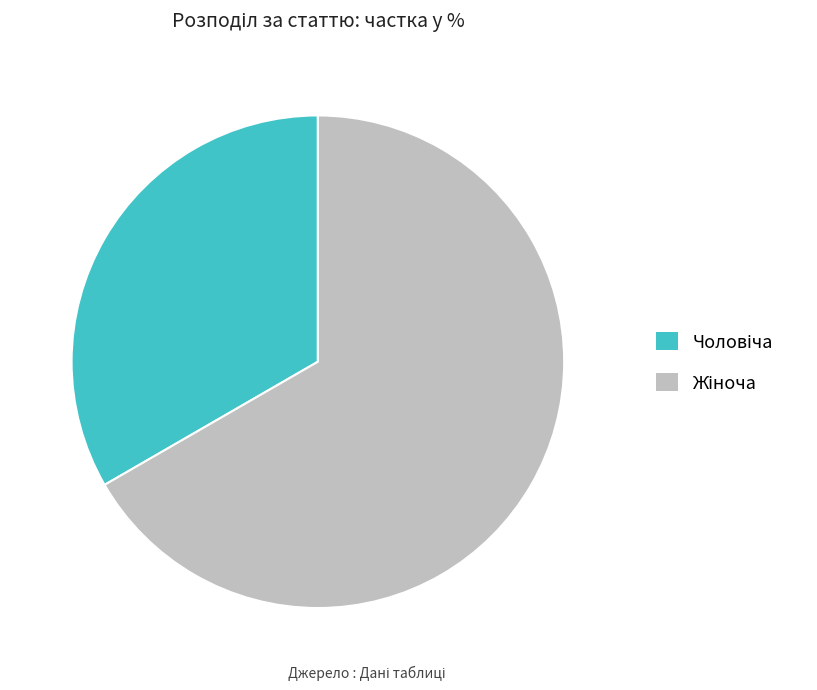

Is there a majority slice in this chart?

Yes